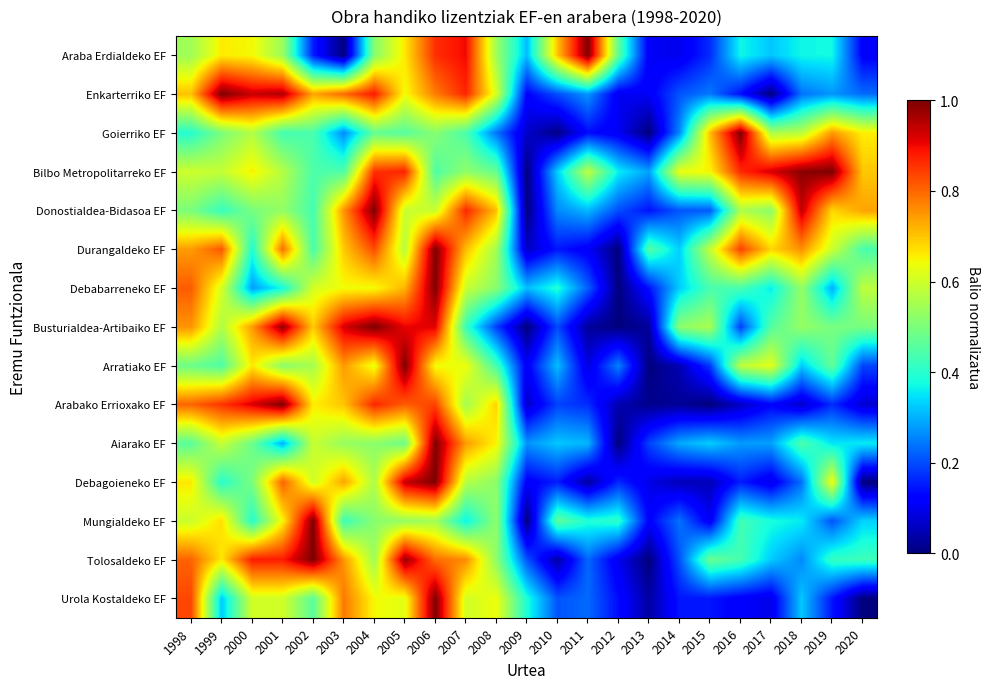

At how many categories does at least one series exceed 0?

23